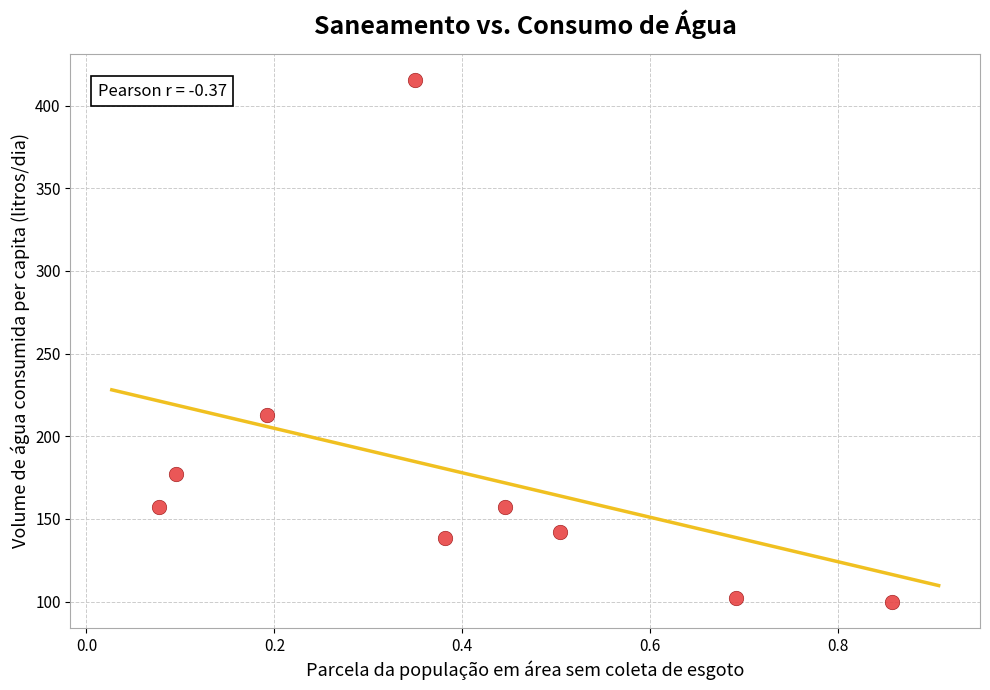

What Y value in the scatter plot is closest to 257?

212.7